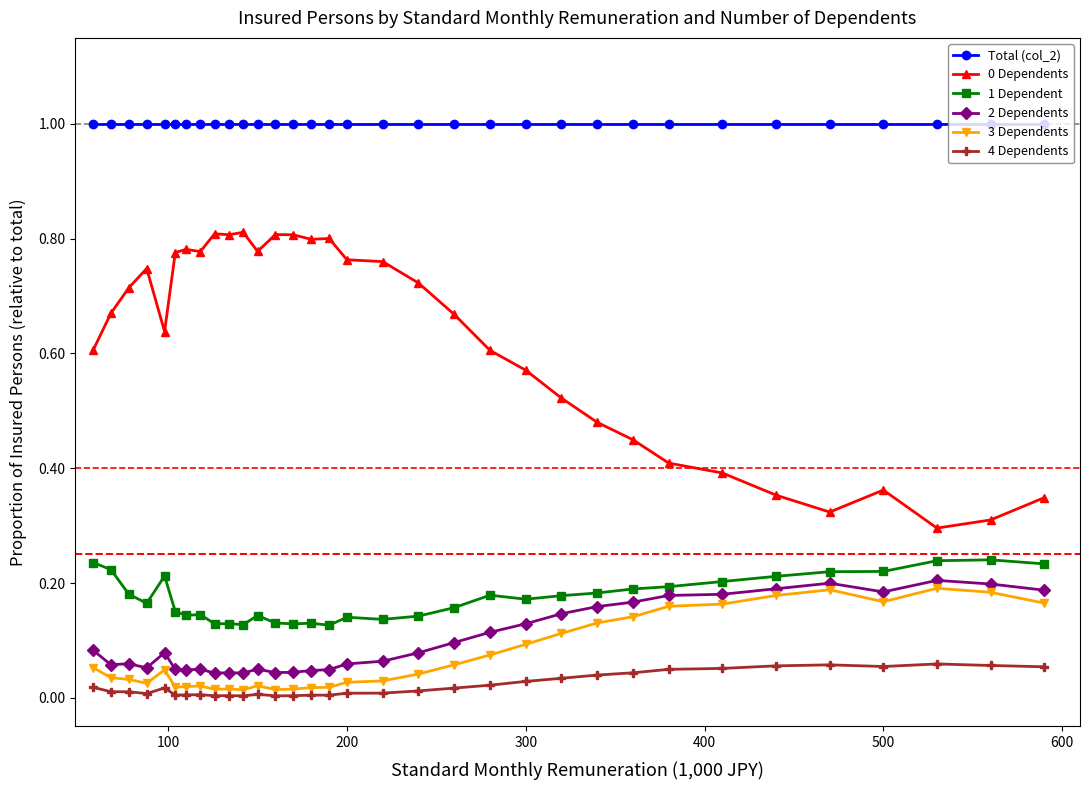

What is the maximum value shown in the chart?

1.0